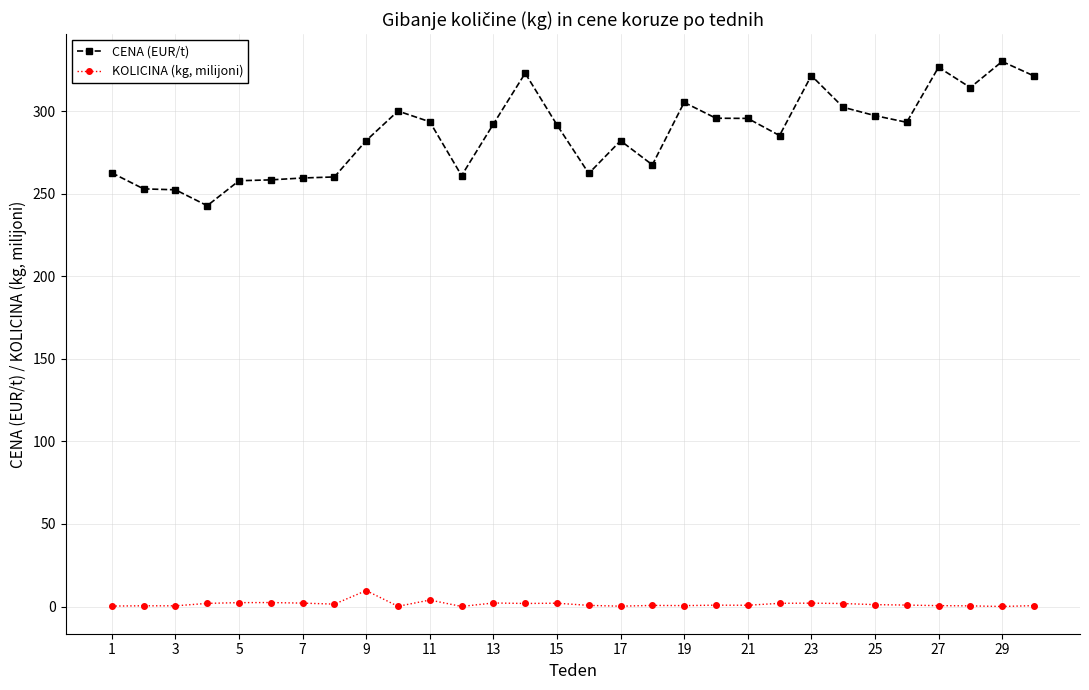

What is the sum of all KOLICINA (kg, milijoni) values?

43.9